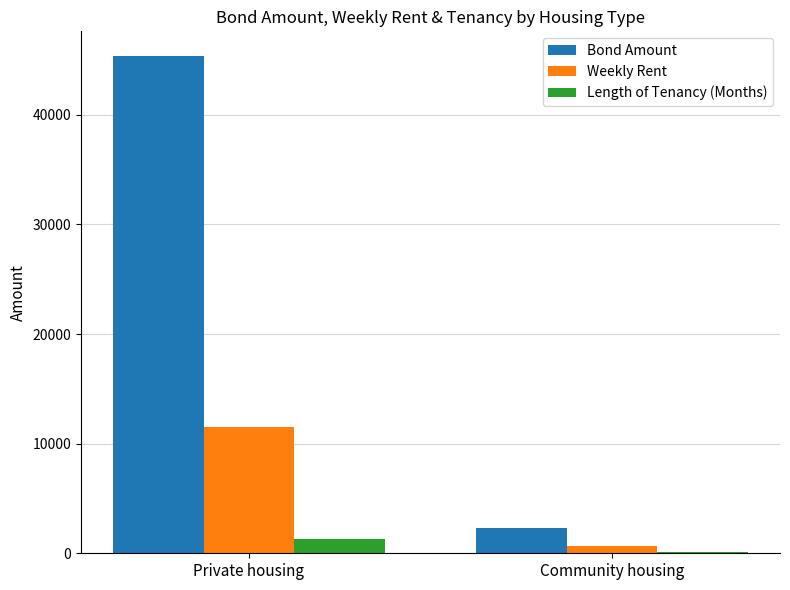

How many distinct data groups are displayed?

3